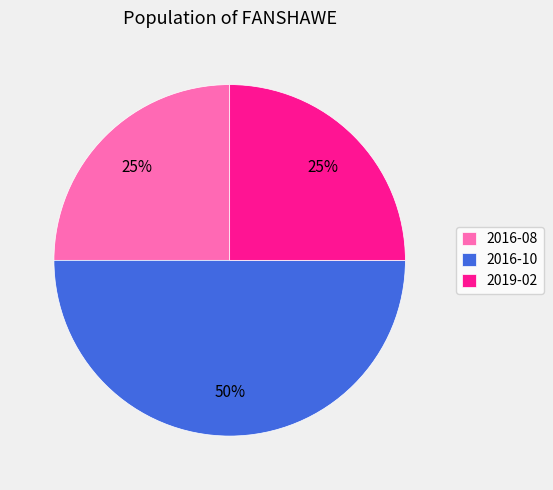

What percentage is the 2016-08 slice, to the nearest percent?

25%